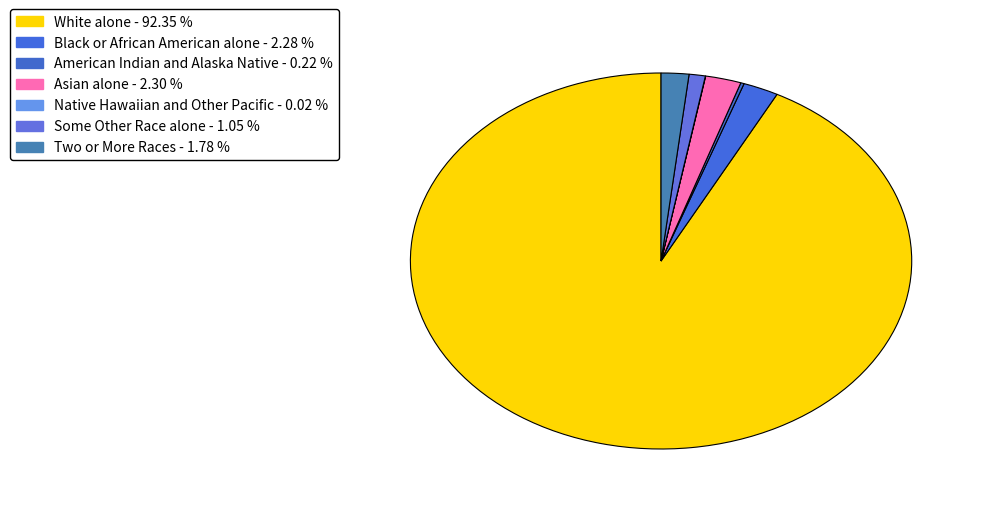

Which category has the smallest portion of the pie?

Native Hawaiian and Other Pacific